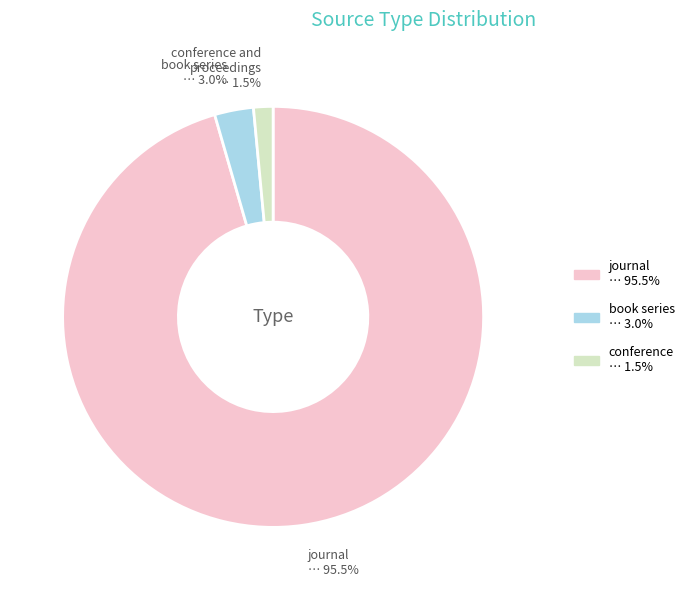

Count the number of slices in the pie.

3